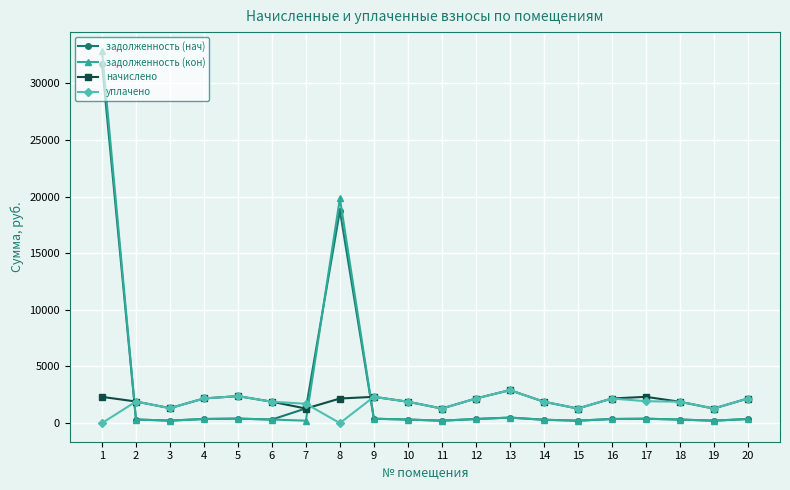

What is the difference between the maximum and minimum values in the уплачено series?

2913.6